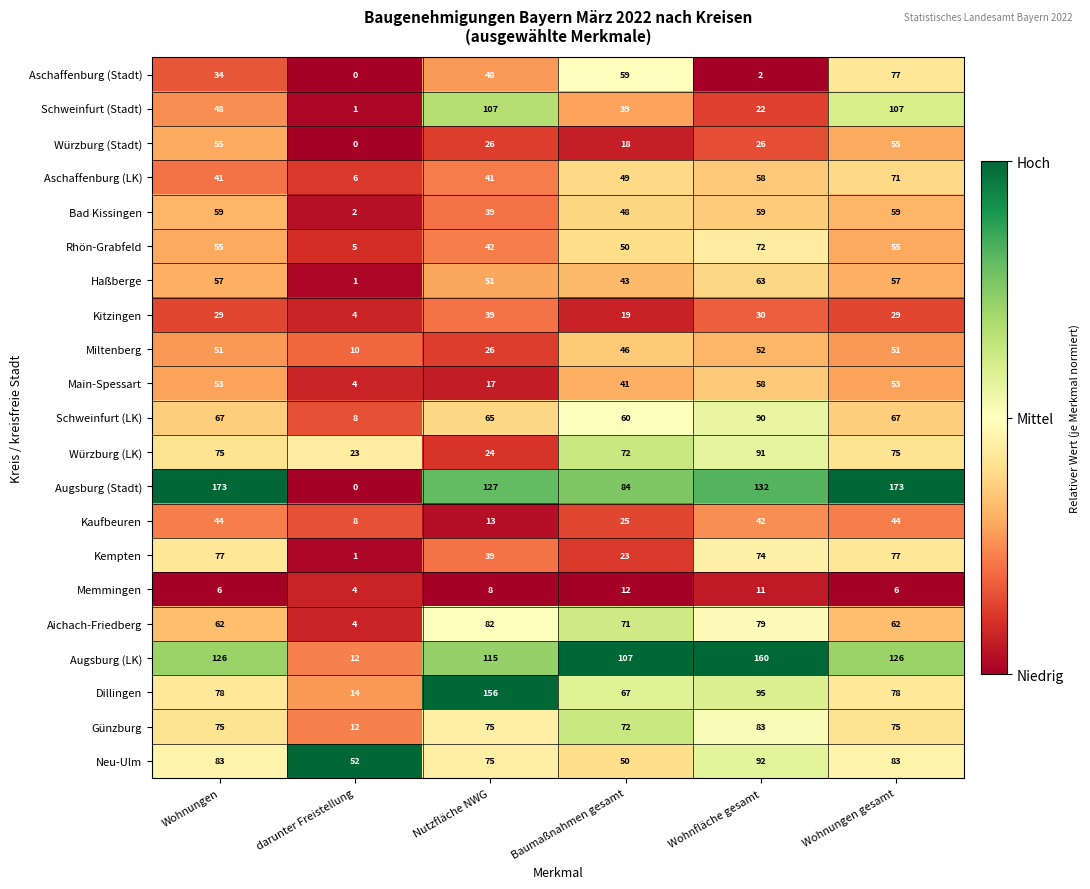

What is the sum of the Haßberge values at Wohnungen and Wohnfläche gesamt?

120